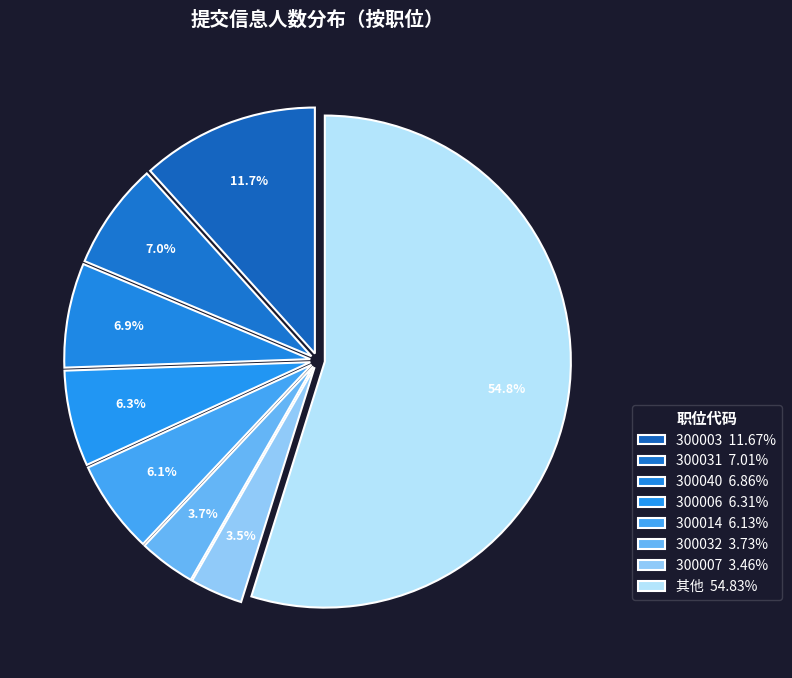

Count the number of slices in the pie.

8